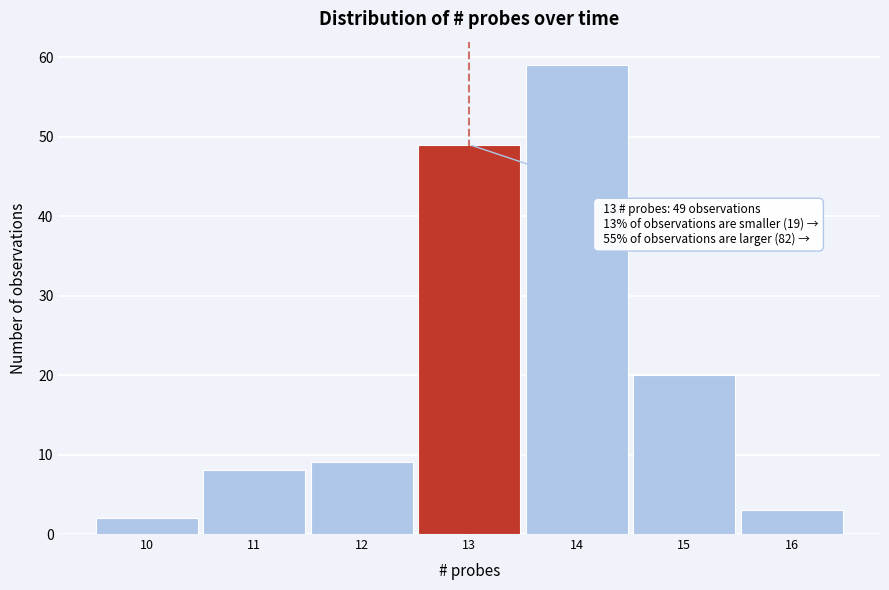

Over which range of the x-axis is the bar tallest?

13.5 to 14.5